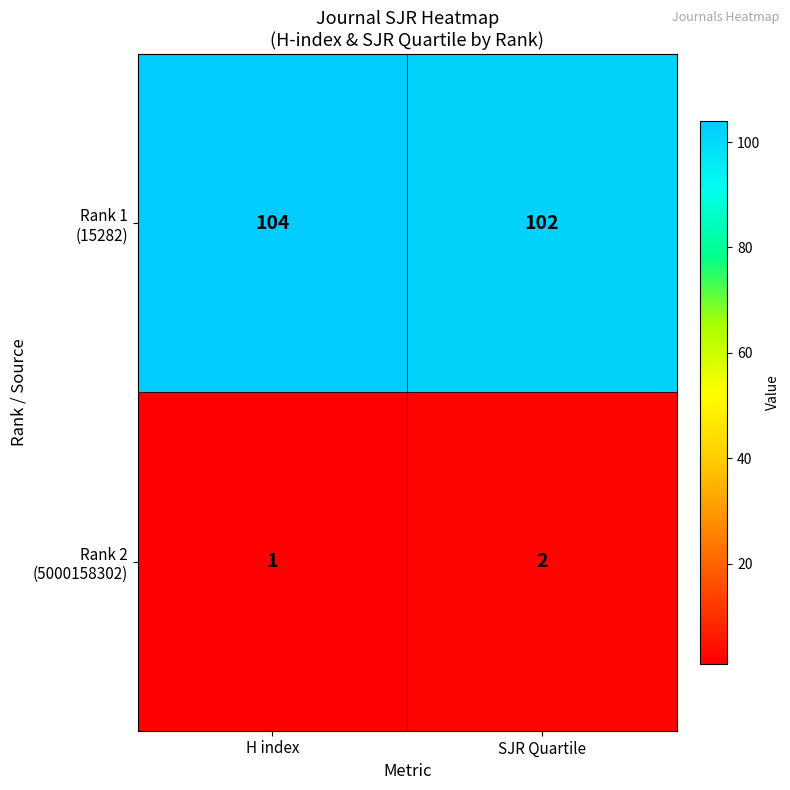

What is the greatest value displayed?

104